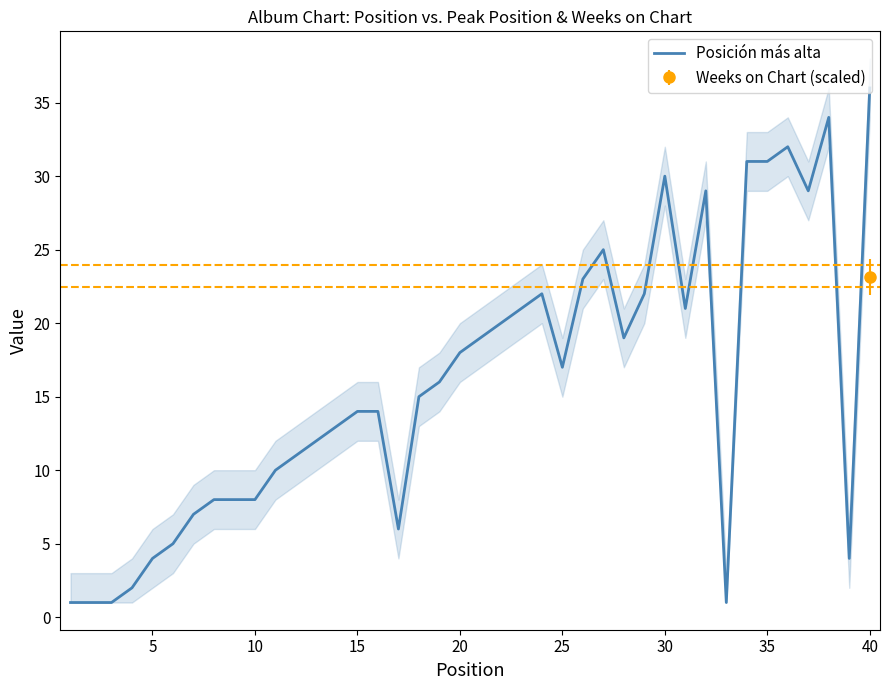

Which category has the highest value in the Posición más alta series?

40